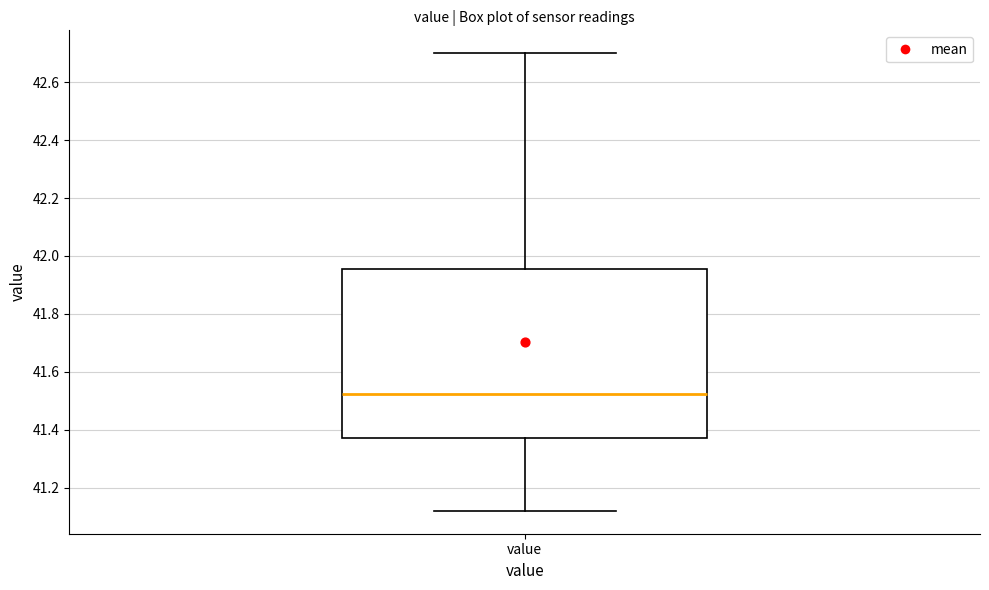

Transcribe this box plot: give where the median line is, the range the box spans, and where the two whiskers end, as read against the y-axis. The values are not printed on the chart, so give them approximately, as read against the axis.

median 41.52, box 41.38 to 41.96, whiskers 41.12 to 42.70